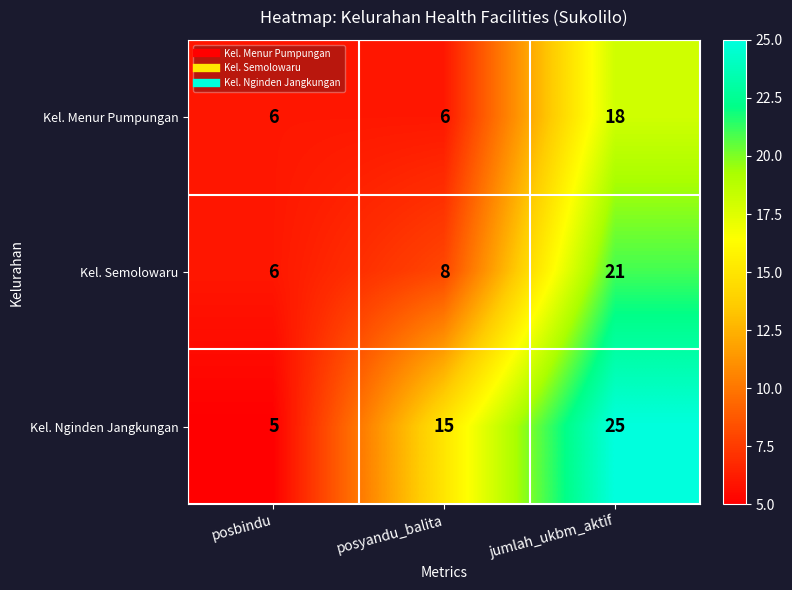

What is the approximate value of Kel. Menur Pumpungan at posbindu, to the nearest 5?

5